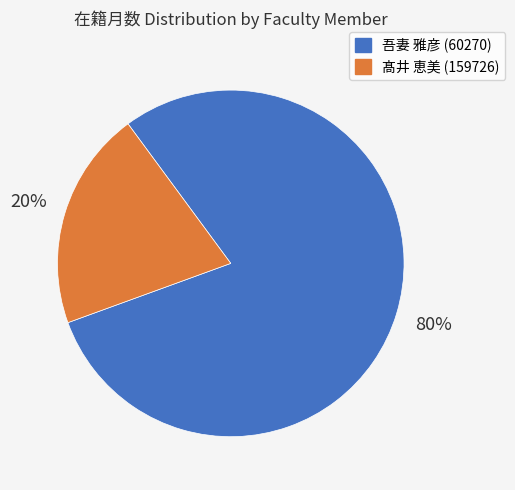

To the nearest percent, what is the average slice percentage?

50%